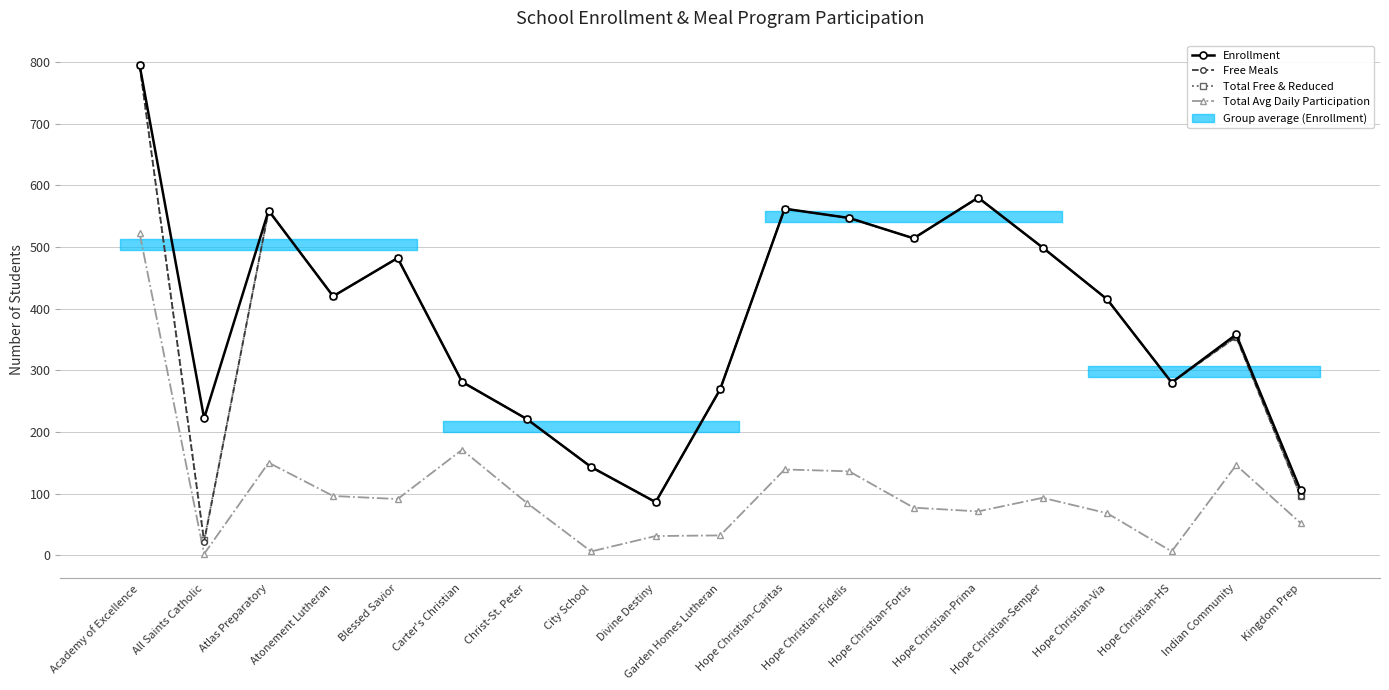

True or false: Total Free & Reduced and Enrollment cross at least once.

False